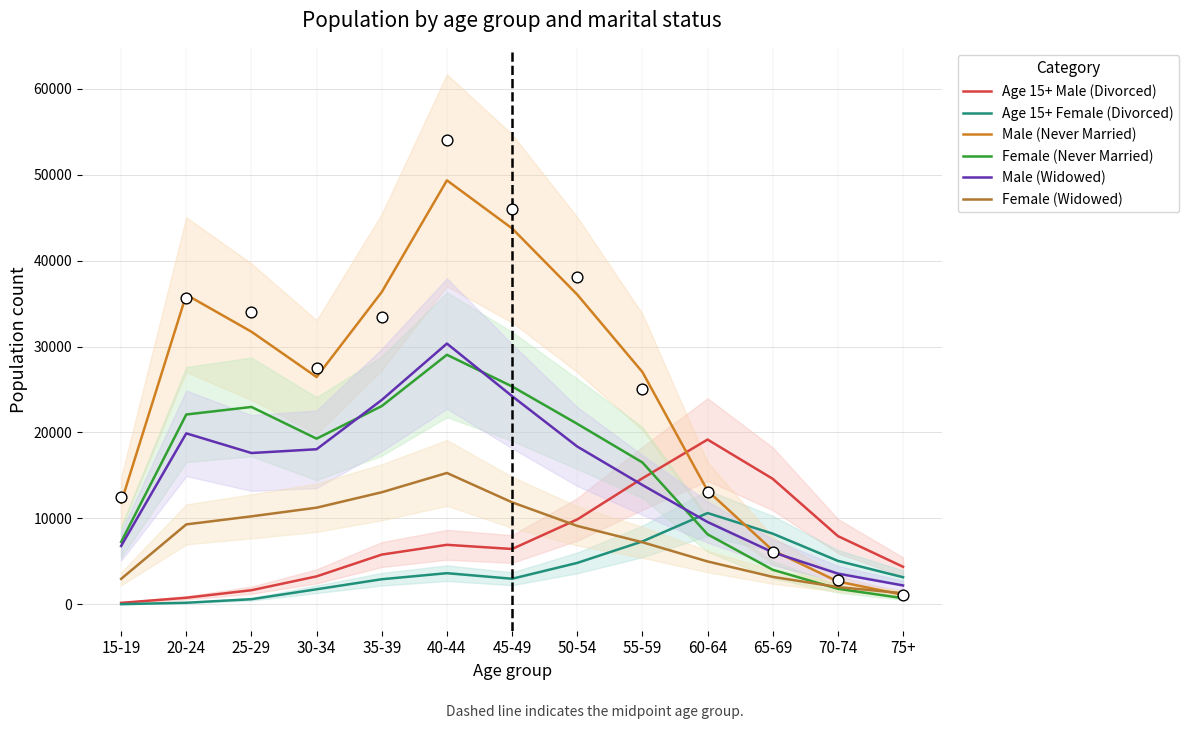

Which series has the widest spread of Y values?

Male (Never Married)